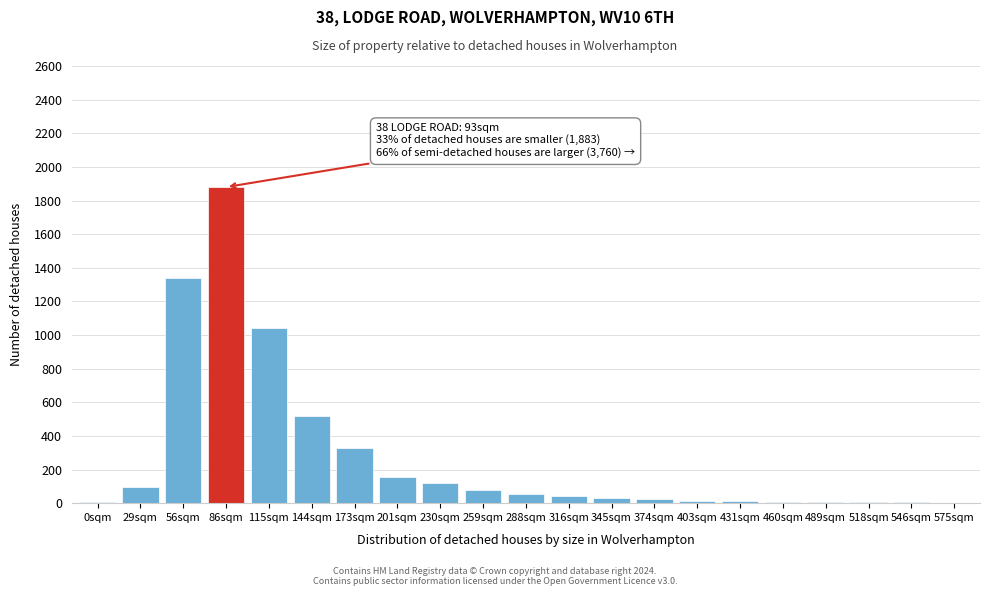

At which category does the chart reach its peak across all series?

86sqm